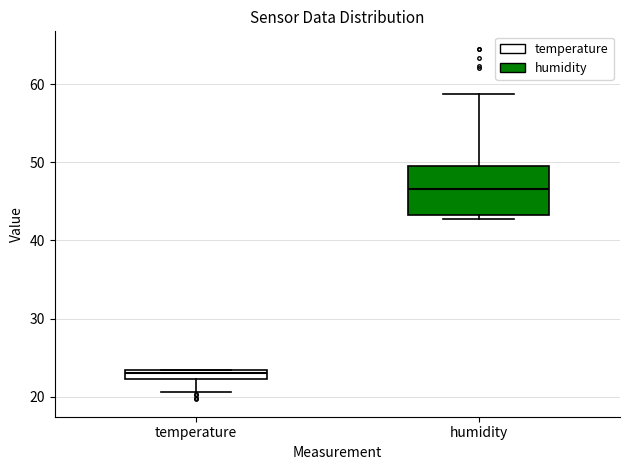

Where does the upper whisker of the box for humidity end on the y-axis? The values are not printed on the chart, so give them approximately, as read against the axis.

59